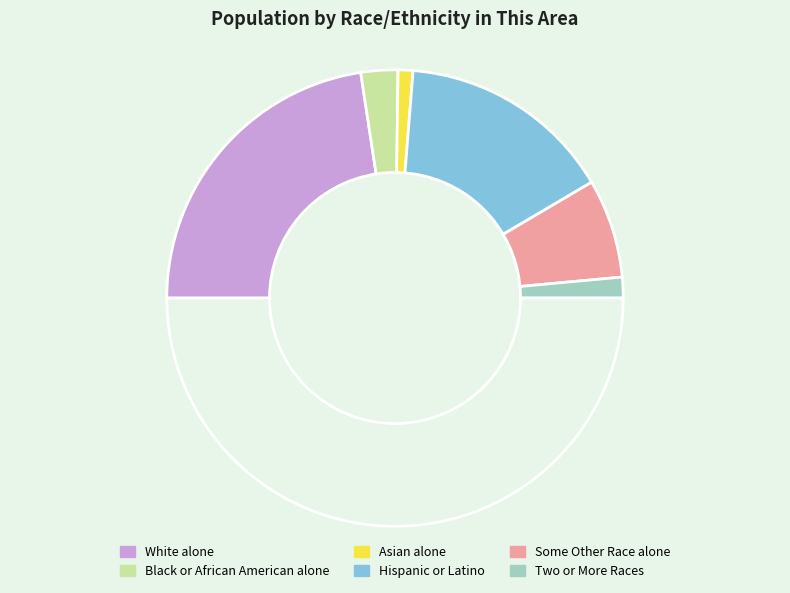

Count the number of slices in the pie.

7